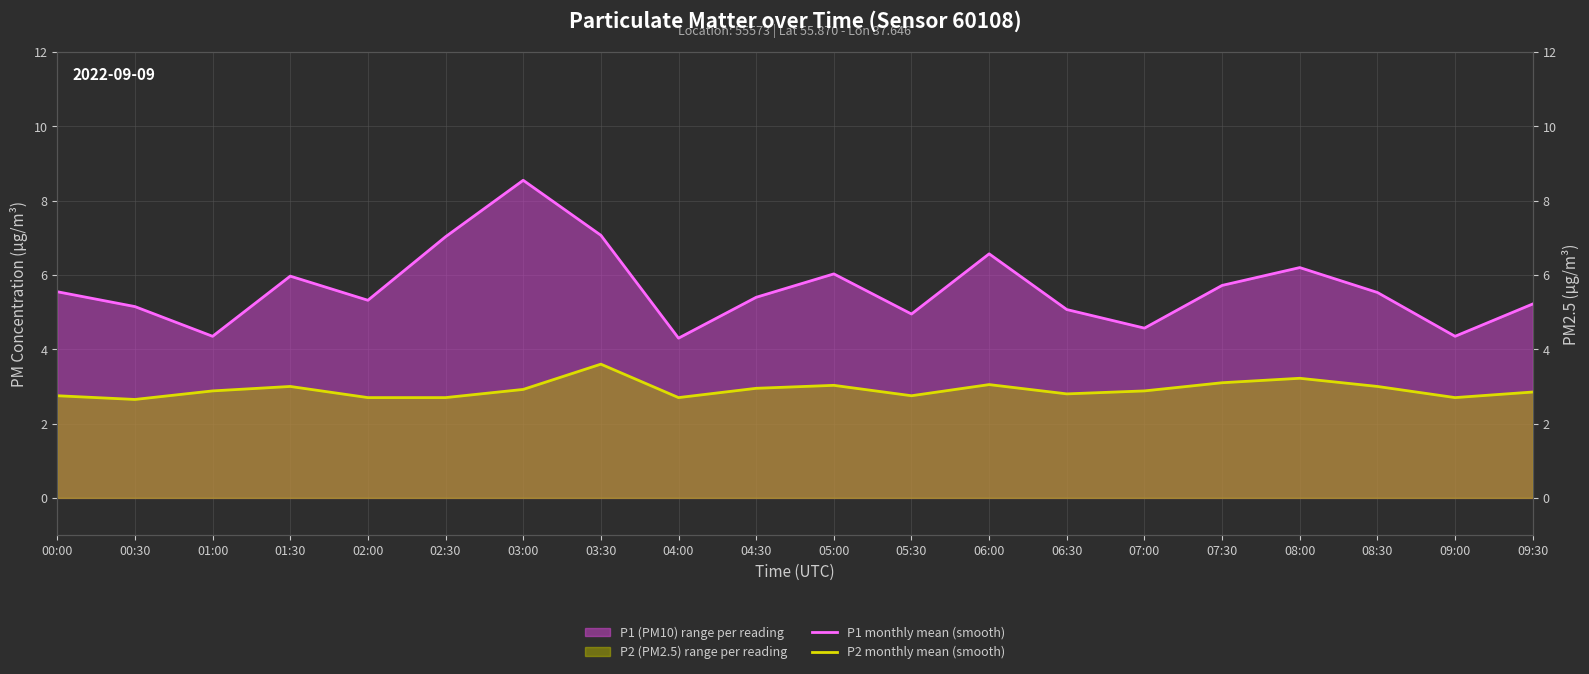

What is the sum of all P2 monthly mean (smooth) values?

58.2